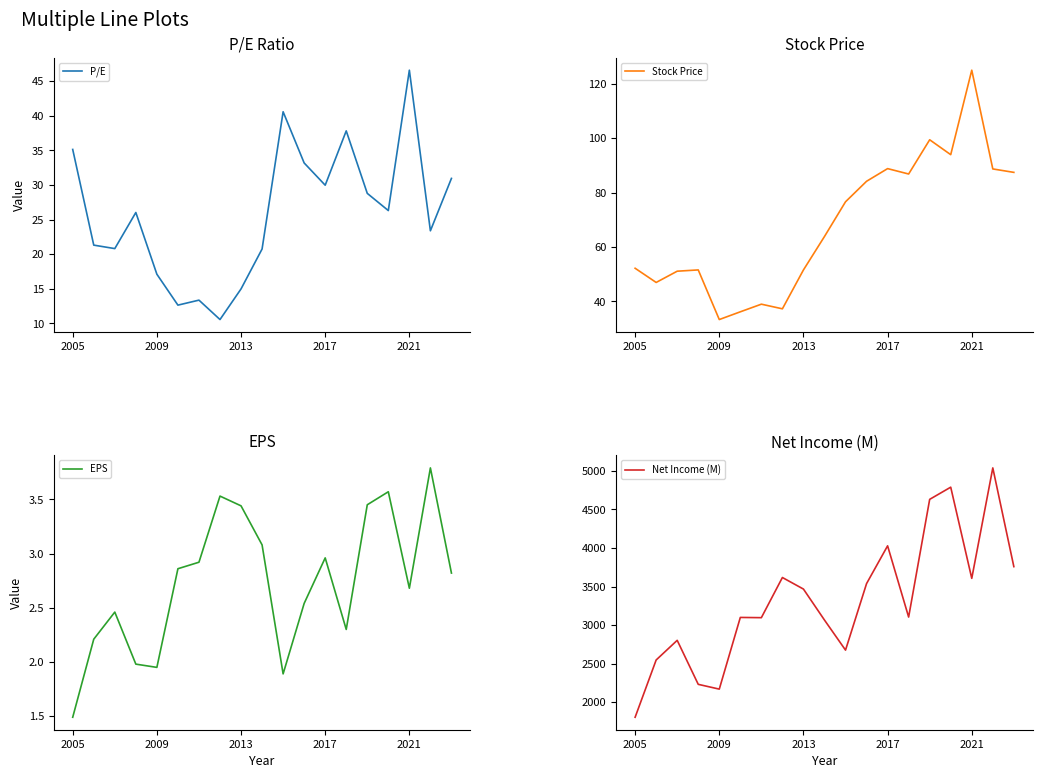

What is the value of the EPS point at the 5th from the left?

1.9